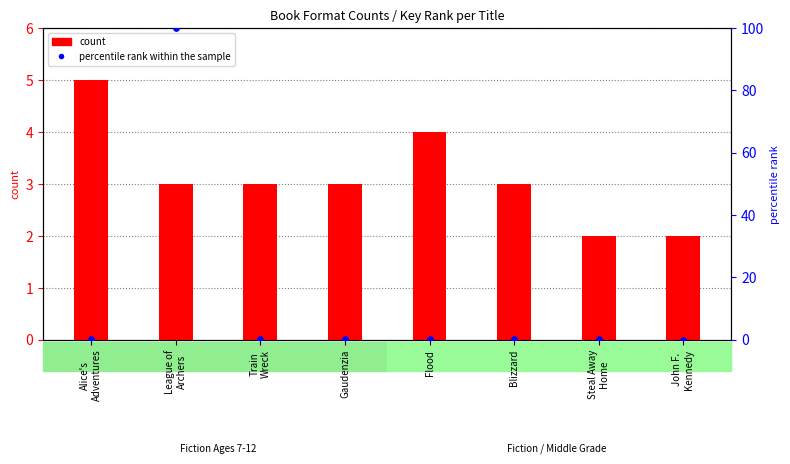

At which category is the sum across all series the highest?

League of
Archers